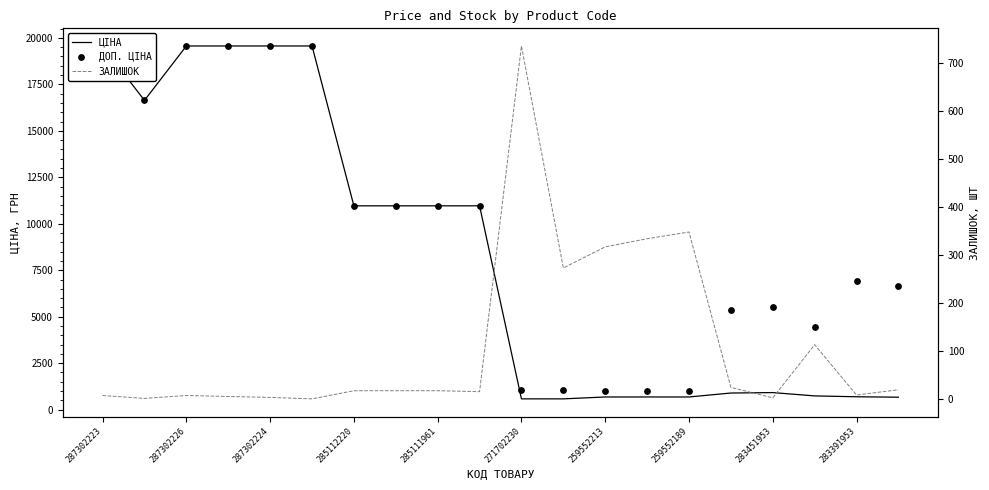

What are all the series names shown in the legend?

ЦІНА, ДОП. ЦІНА, ЗАЛИШОК